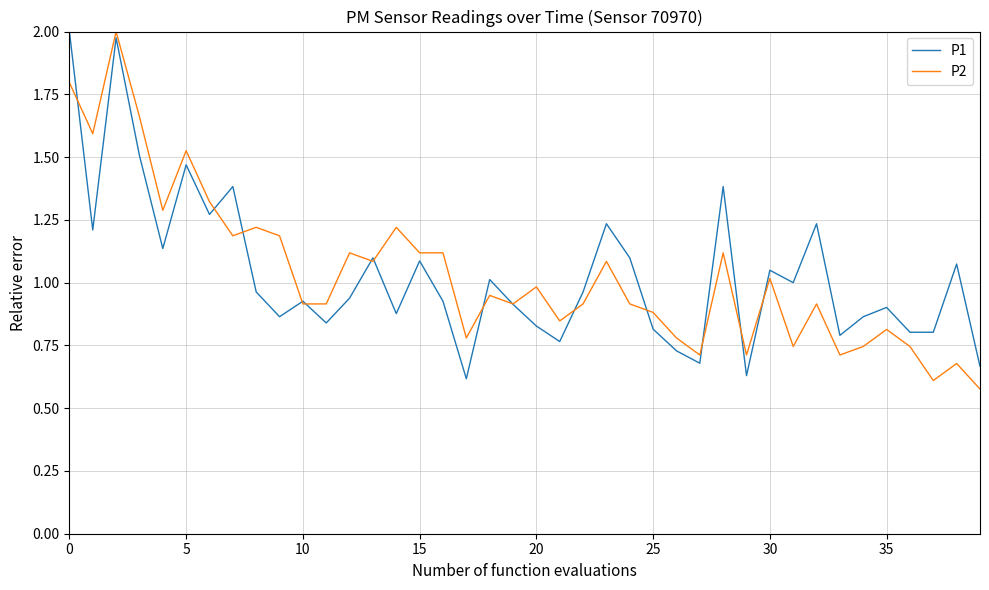

Does the chart have visible grid lines?

Yes